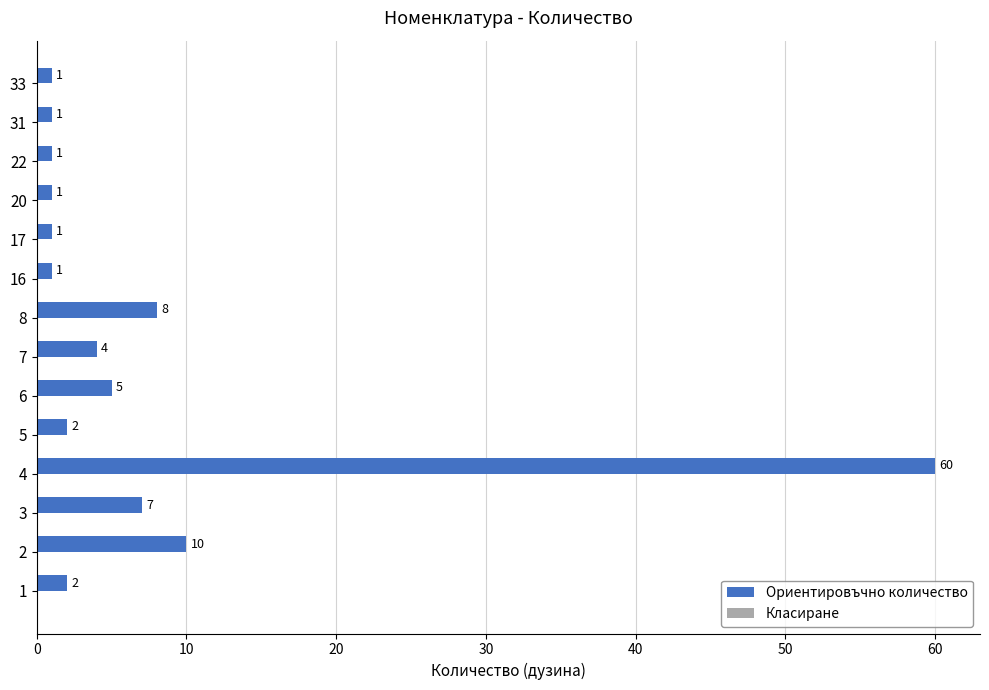

Which has a higher value, 8 or 4?

4